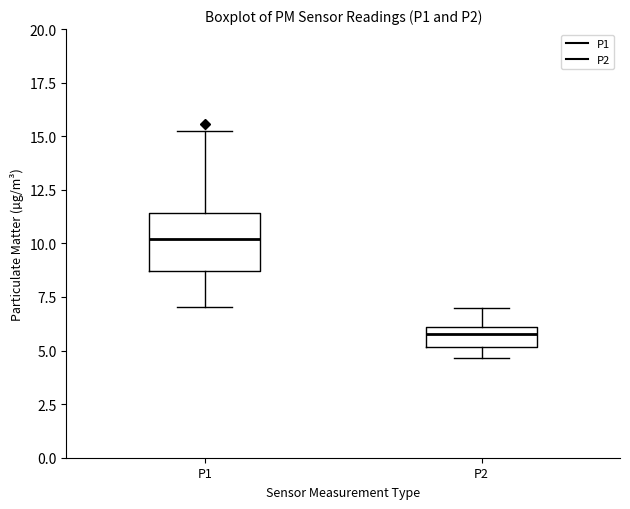

Where does the upper whisker of the box for P2 end on the y-axis? The values are not printed on the chart, so give them approximately, as read against the axis.

7.0